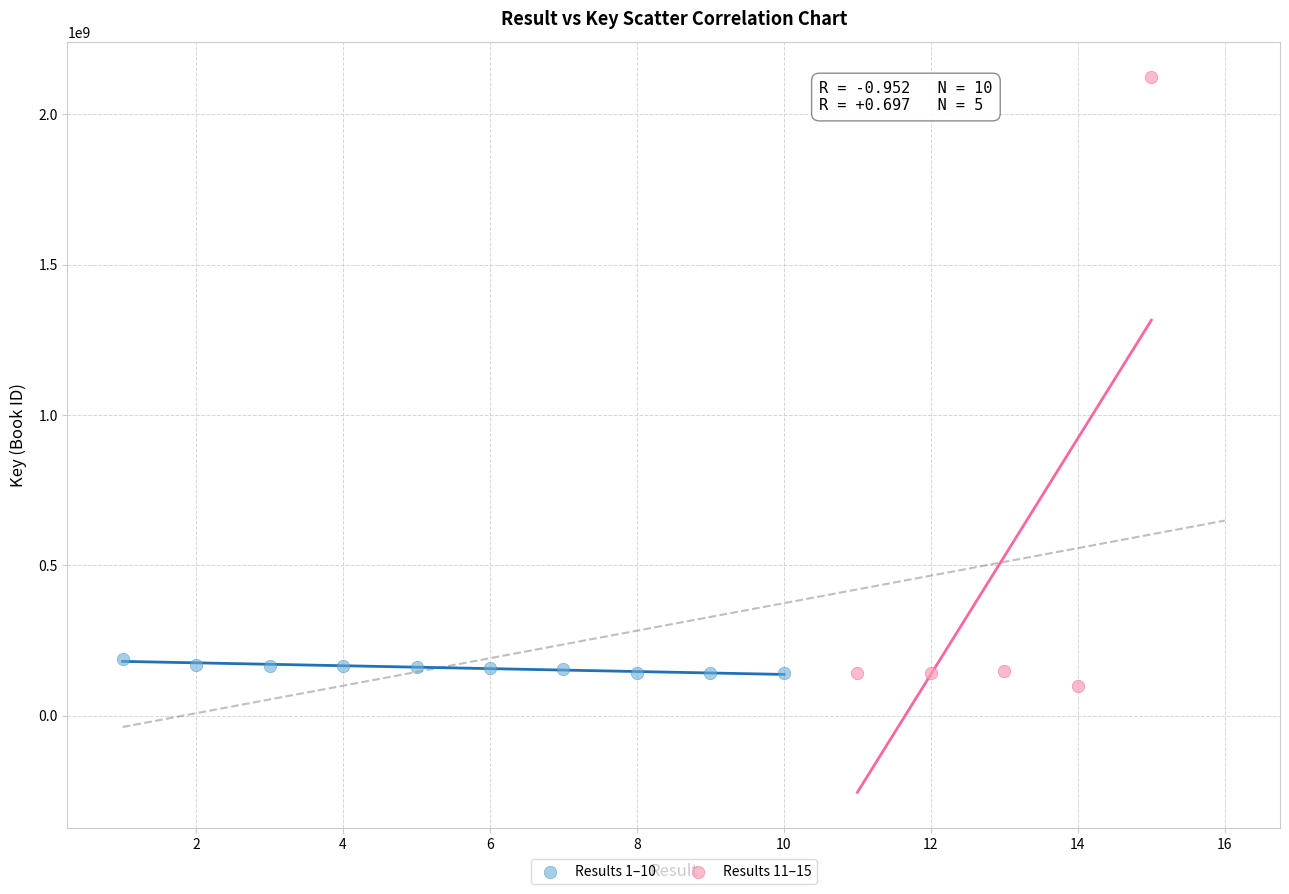

Which series reaches the maximum Y coordinate?

Results 11–15